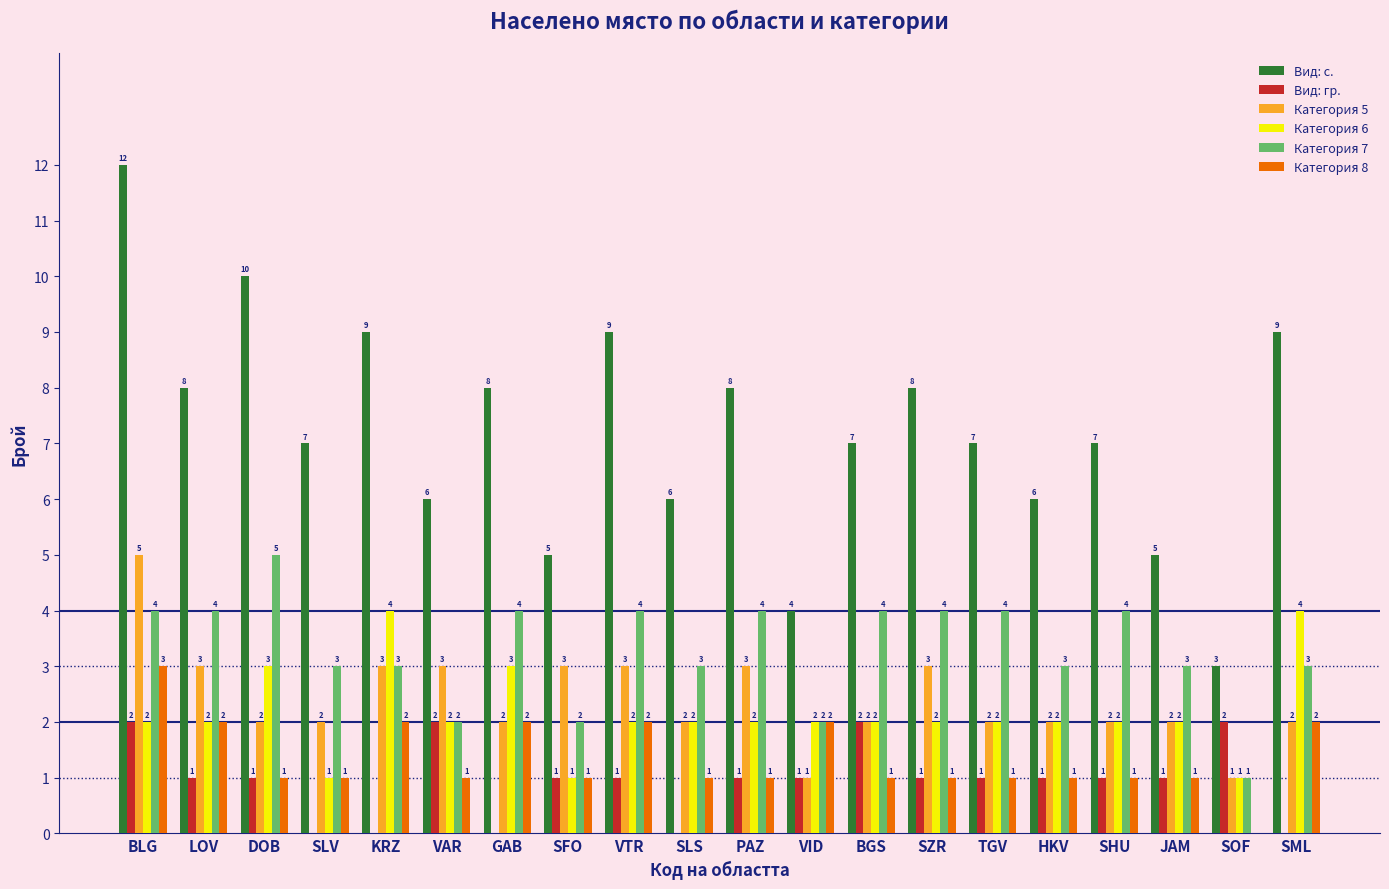

The Категория 8 series shows 3 at VID. True or false?

False